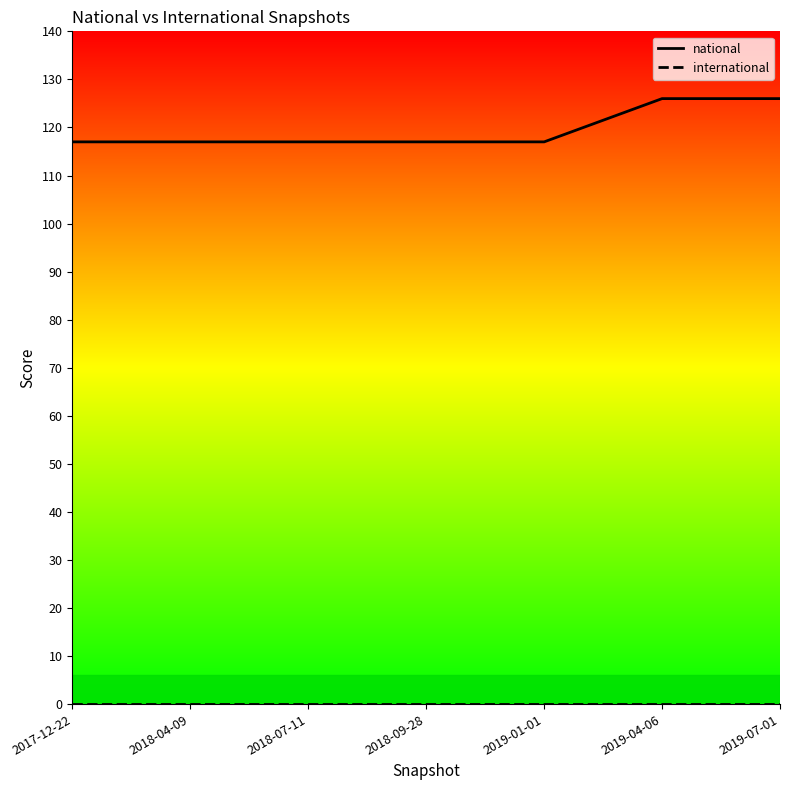

How many lines are shown in the chart?

2